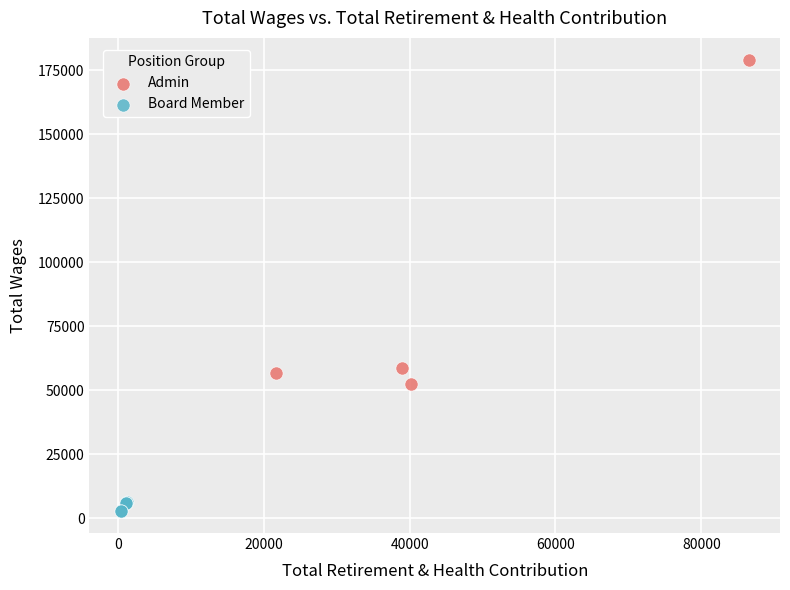

Which series has the widest spread of Y values?

Admin